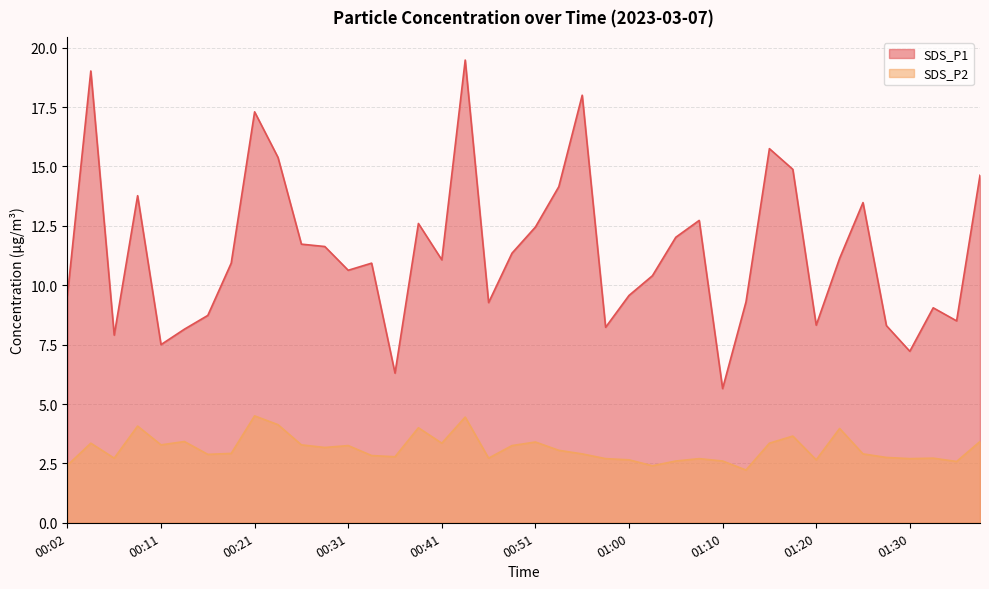

At which category is the sum across all series the highest?

00:43